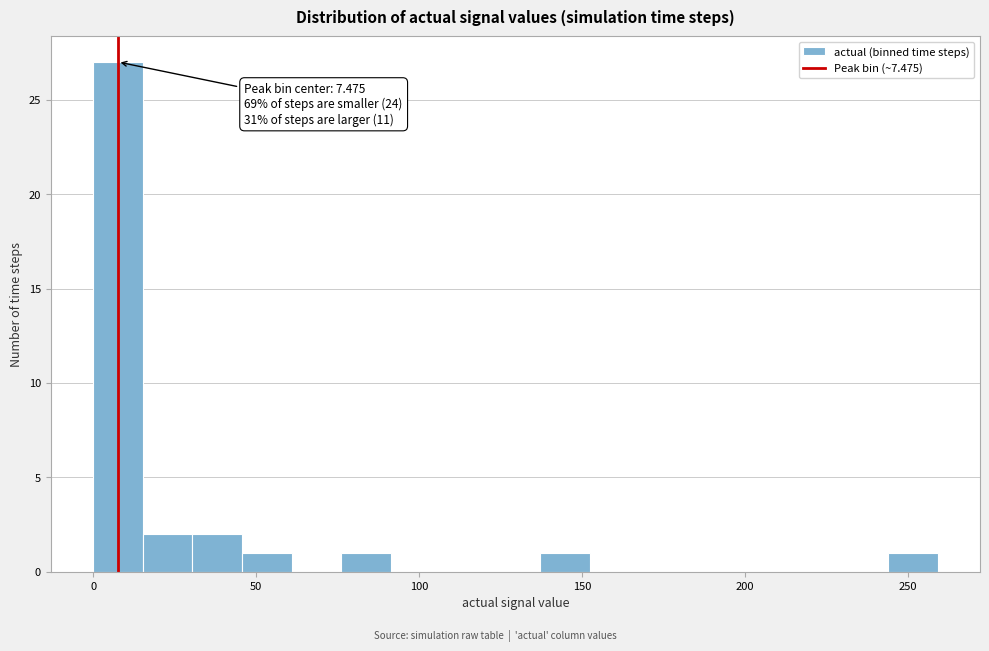

Around what value on the x-axis is the tallest bar? Give the approximate position of its centre, as read against the axis.

5